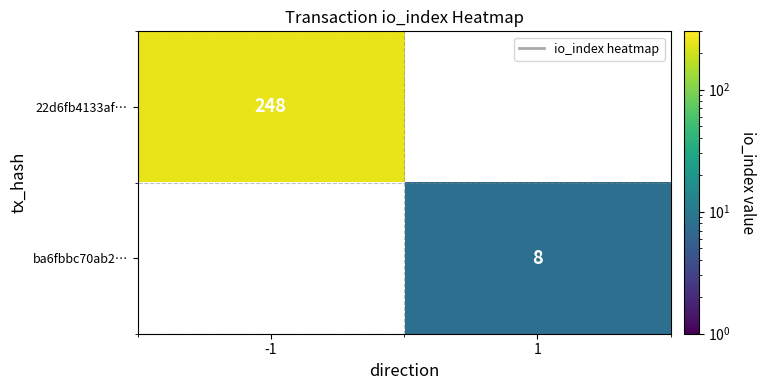

Count the number of categories in the chart.

2